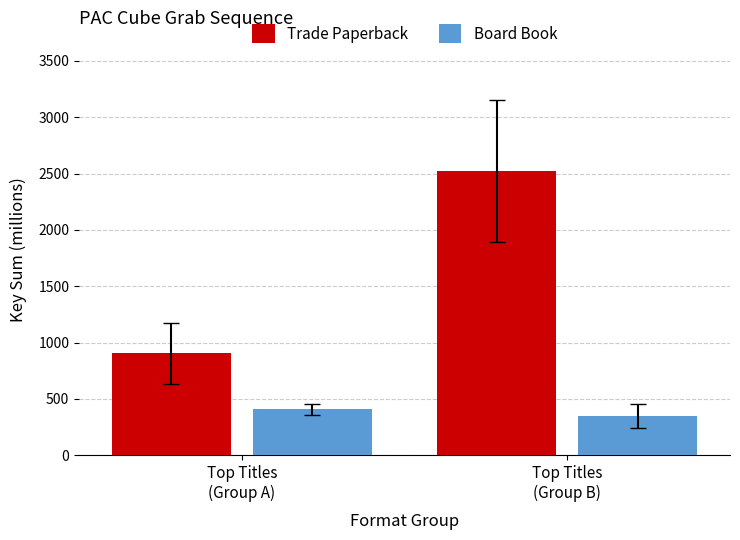

Which category has the lowest value in the Board Book series?

Top Titles
(Group B)